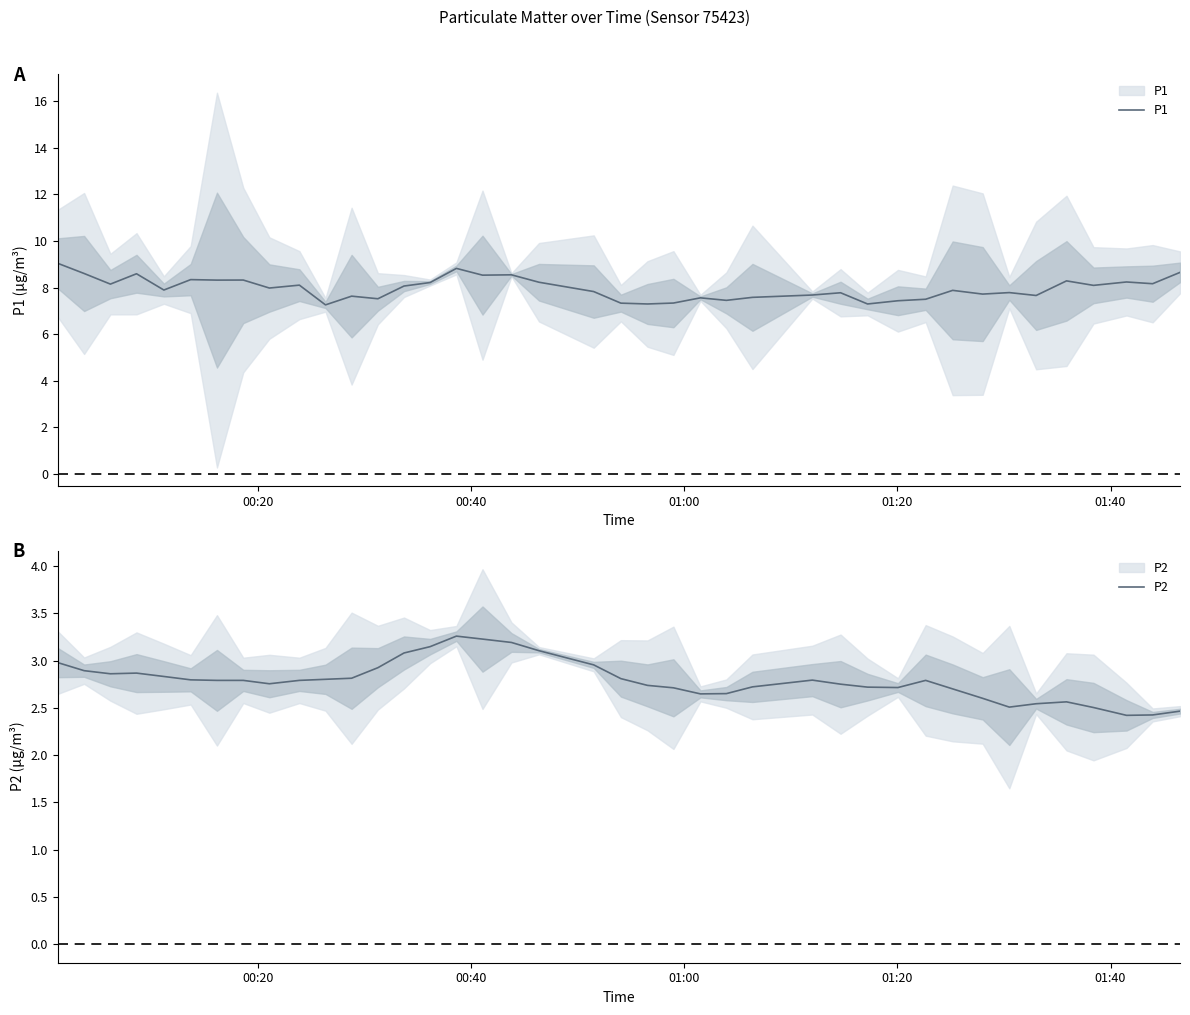

In P2, how many points are higher than both neighbors (excluding endpoints)?

5